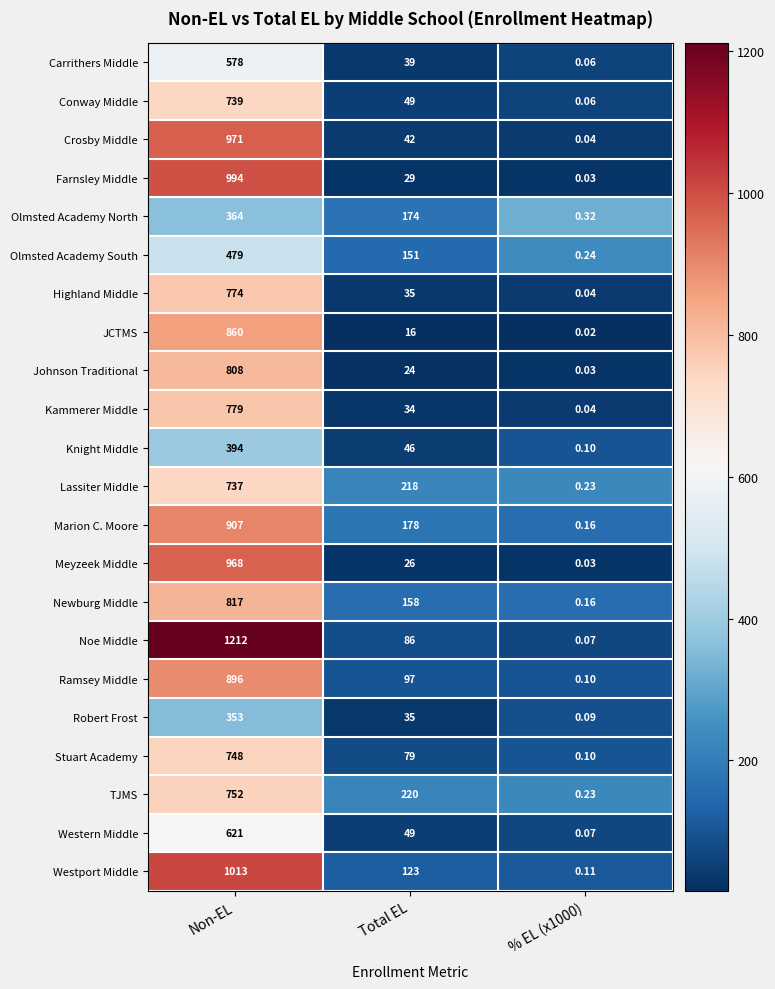

Rank the series by their maximum value, from highest to lowest.

Noe Middle, Westport Middle, Farnsley Middle, Crosby Middle, Meyzeek Middle, Marion C. Moore, Ramsey Middle, JCTMS, Newburg Middle, Johnson Traditional, Kammerer Middle, Highland Middle, TJMS, Stuart Academy, Conway Middle, Lassiter Middle, Western Middle, Carrithers Middle, Olmsted Academy South, Knight Middle, Olmsted Academy North, Robert Frost